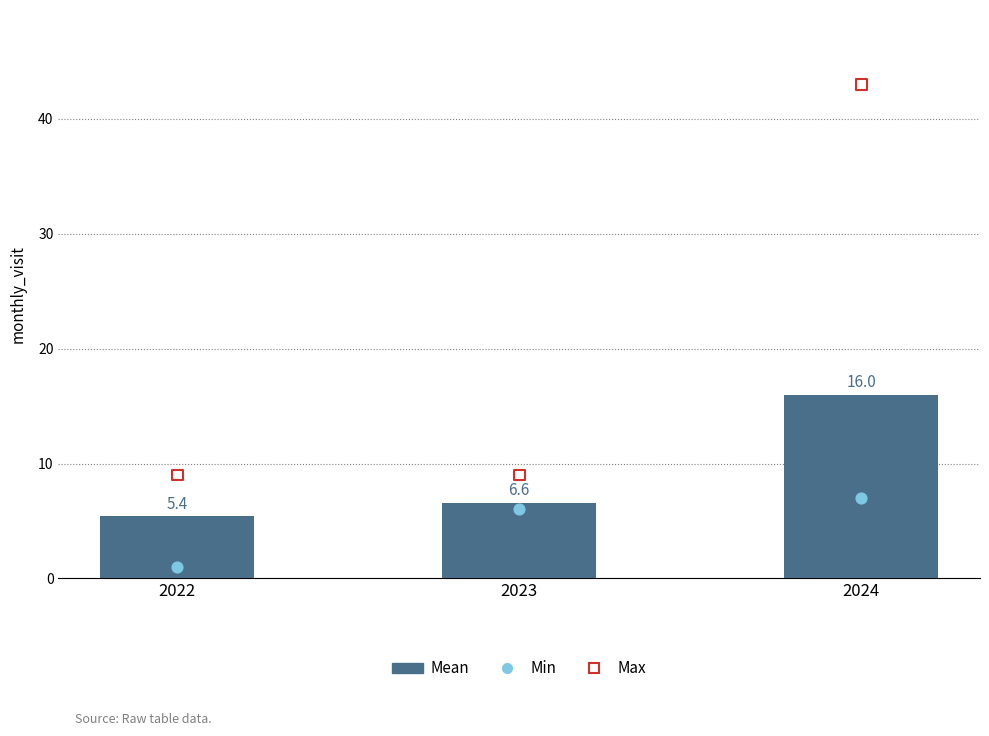

At which category is the sum across all series the highest?

2024